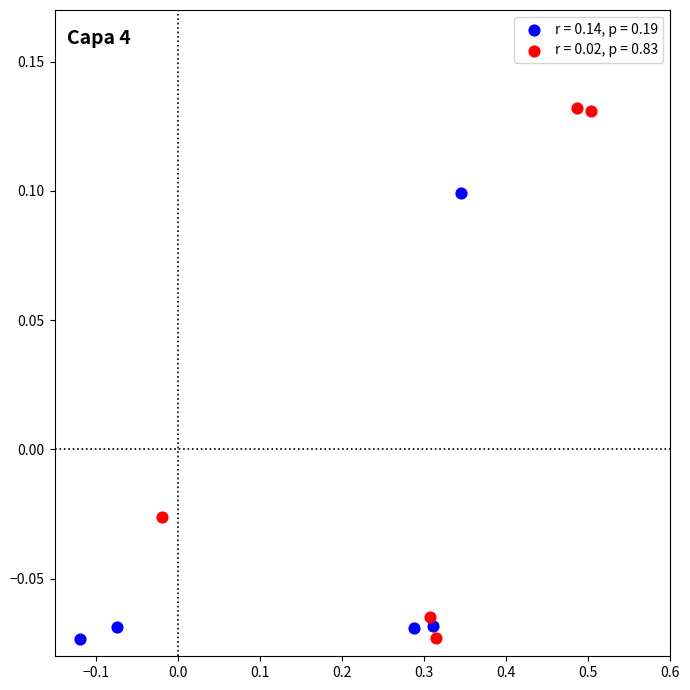

Which series has the largest Y range (max minus min)?

r = 0.02, p = 0.83